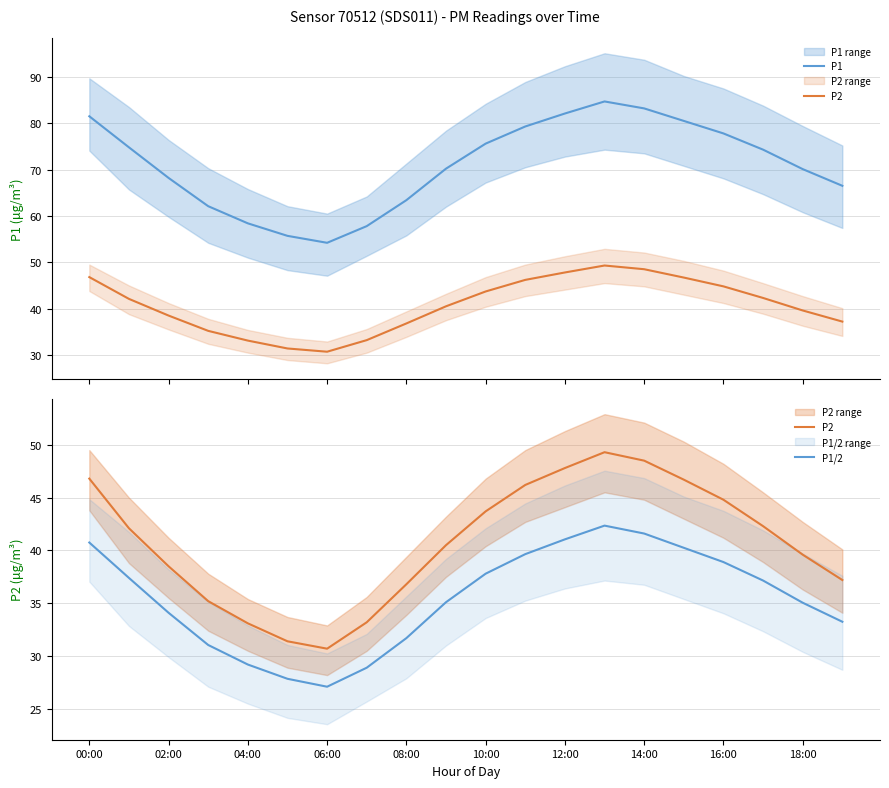

True or false: P1 has more than 0 points higher than both neighbors.

True